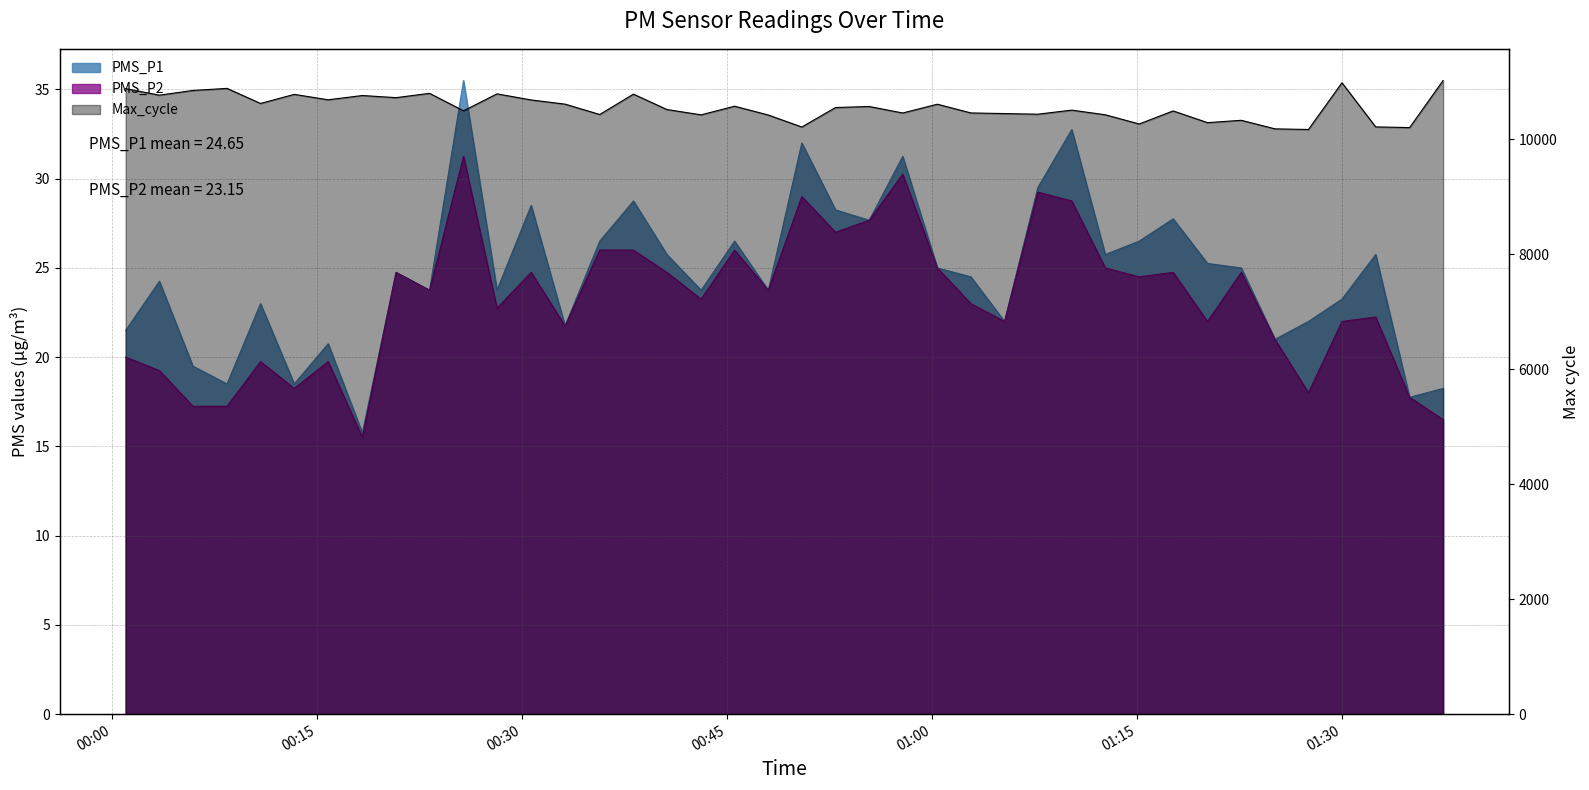

What is the difference between the maximum and minimum values in the PMS_P1 series?

19.8